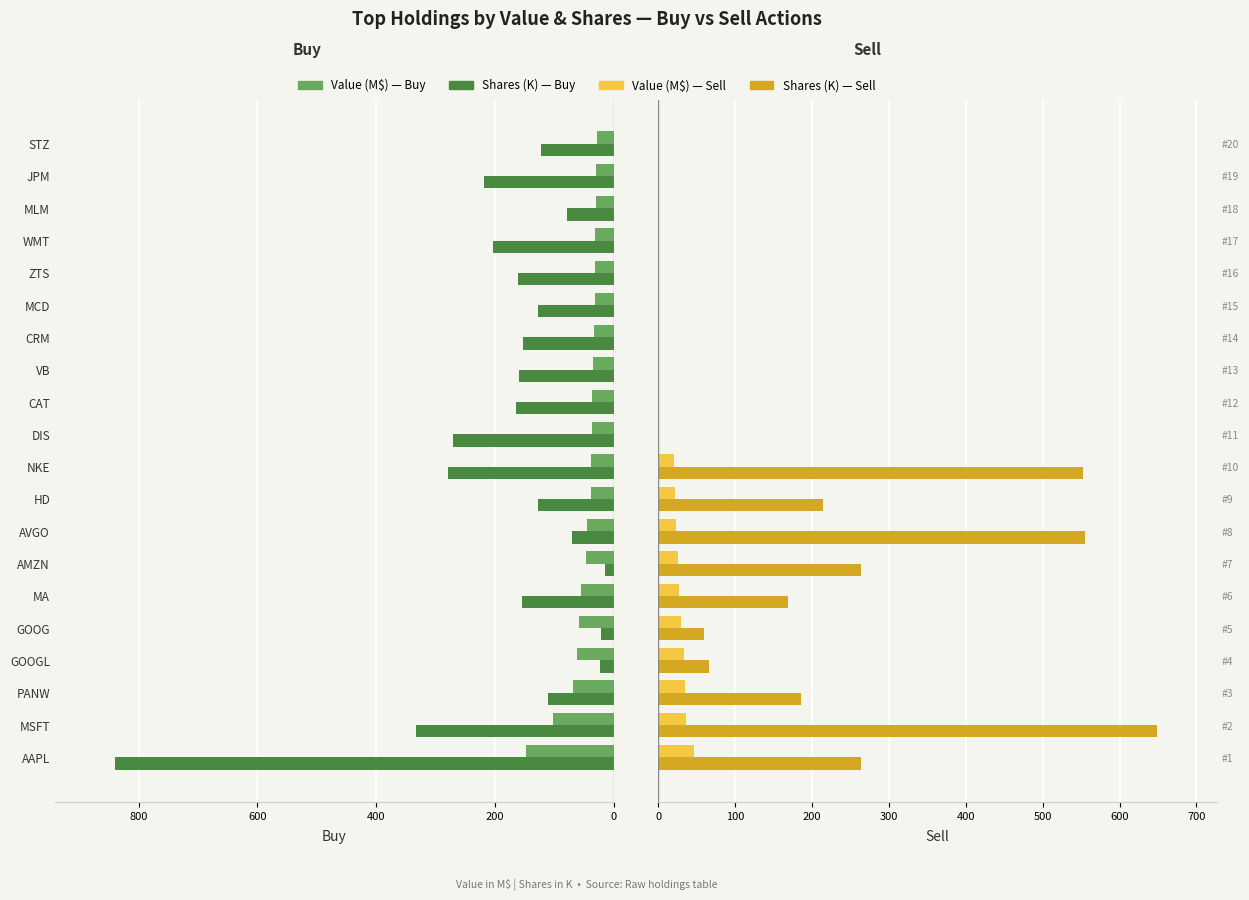

Reading left to right, list all the values displayed in this chart.

Buy Value (M$): 146.7	102.6	68.3	61.6	58.5	55.2	45.7	44.1	37.9	37.5	37.0	36.7	33.9	32.2	31.5	30.5	30.4	30.2	29.8	28.1
Buy Shares (K): 840.4	332.8	109.7	22.2	21.0	154.4	14.0	70.0	126.5	278.8	269.7	164.6	159.2	151.7	127.2	161.7	203.9	78.5	218.6	122.0
Sell Value (M$): 46.3	36.2	34.8	33.4	29.2	27.4	26.1	22.9	21.5	20.7	0.0	0.0	0.0	0.0	0.0	0.0	0.0	0.0	0.0	0.0
Sell Shares (K): 263.4	648.7	186.3	65.6	59.6	168.2	263.7	555.5	214.9	552.3	0.0	0.0	0.0	0.0	0.0	0.0	0.0	0.0	0.0	0.0